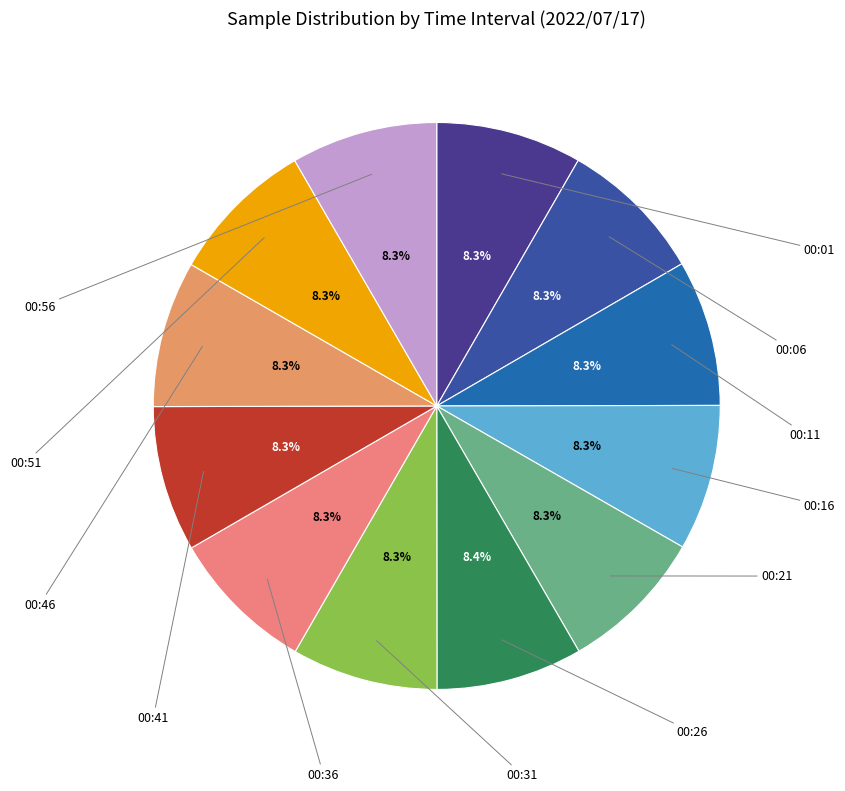

Count the number of slices in the pie.

12